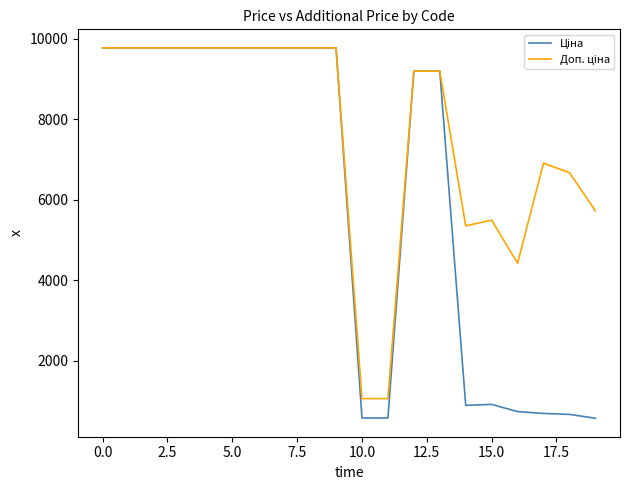

What is the smallest value displayed?

572.7